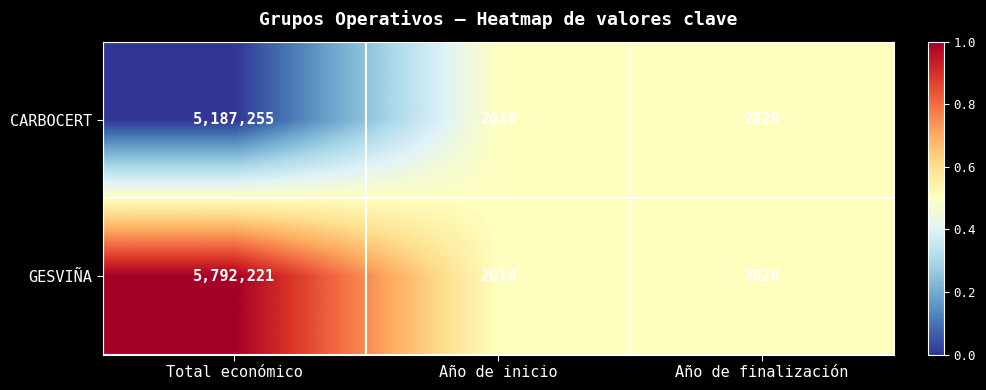

What is the maximum value shown in the chart?

5792221